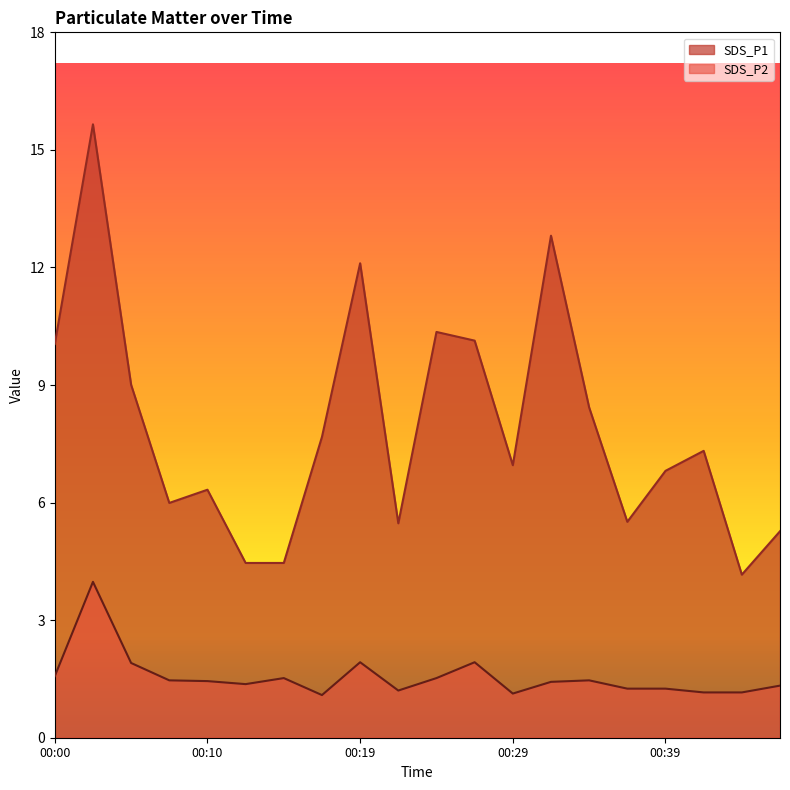

True or false: SDS_P1 has a value of 7.2 at 00:29.

True